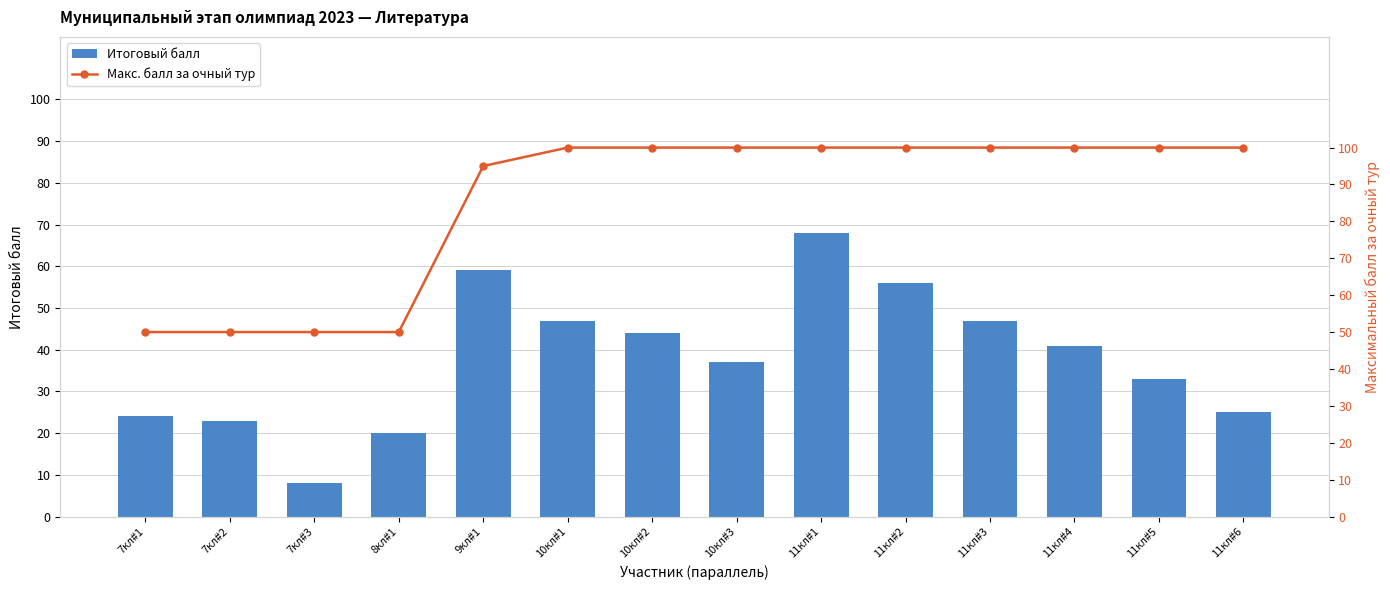

What is the difference between the Итоговый балл values at 11кл#1 and 11кл#5?

35